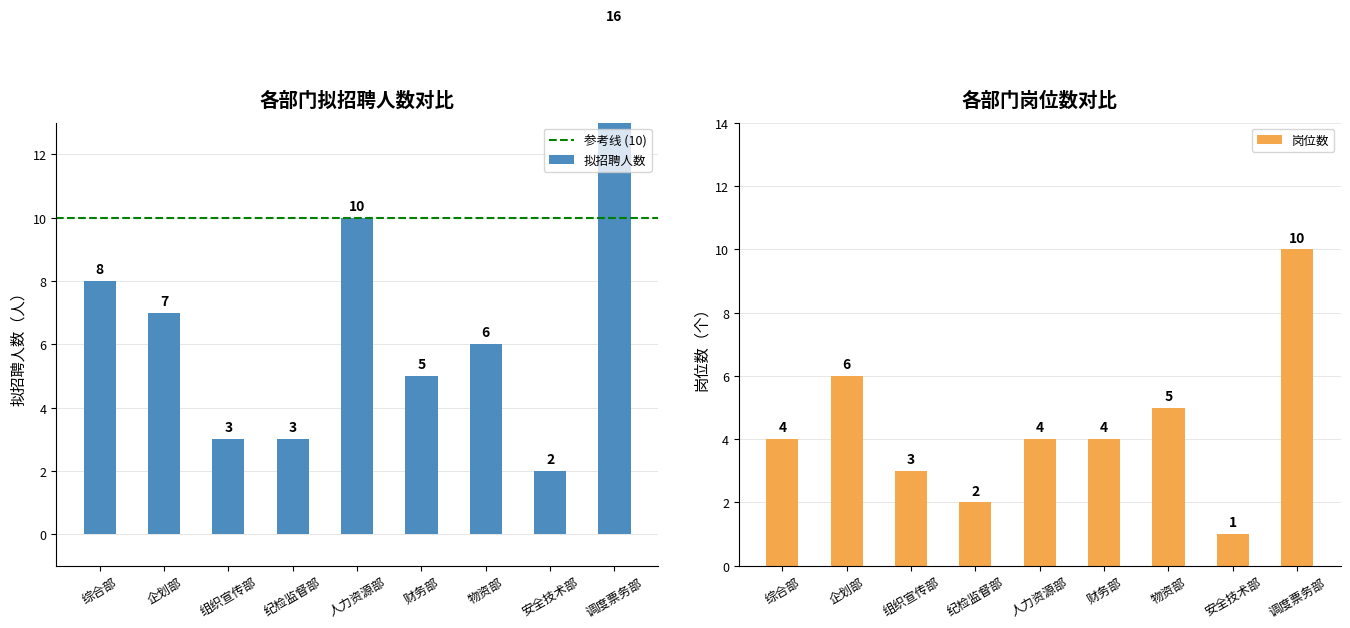

Where does the data first go above 6?

综合部